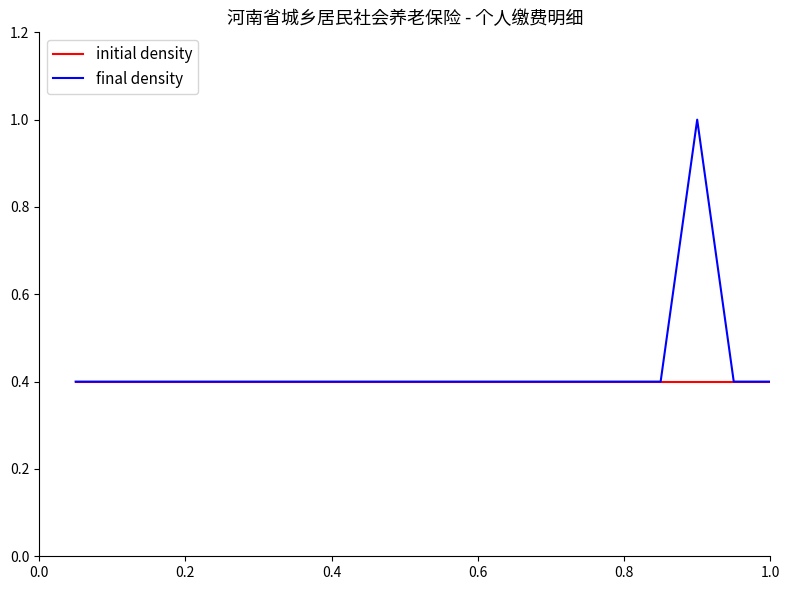

How many lines are shown in the chart?

2